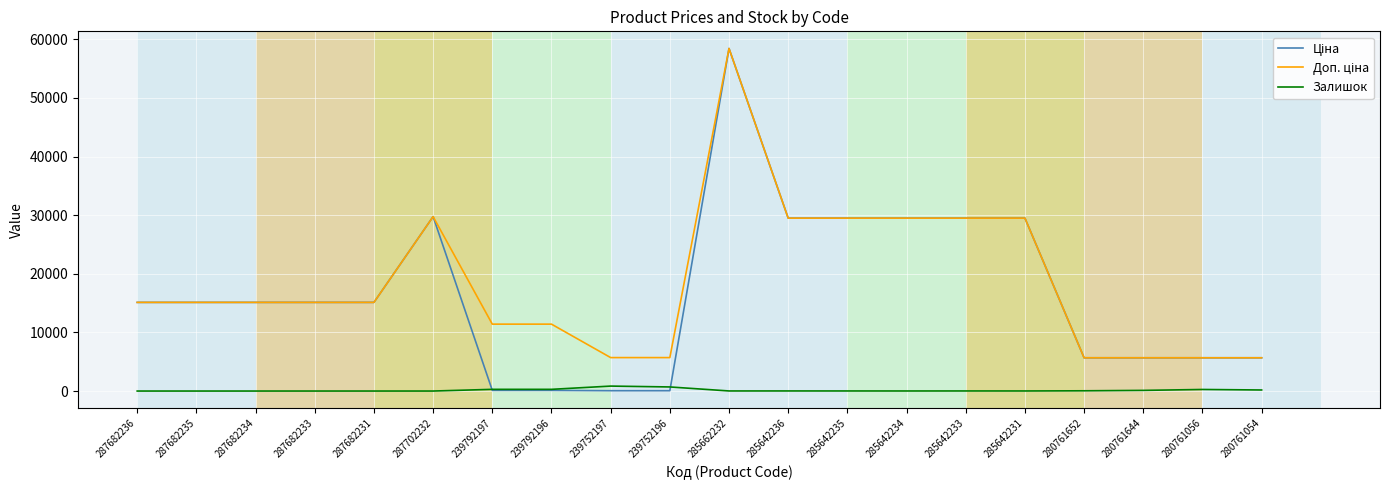

What is the spread (max minus min) of values at 287682236?

15120.0